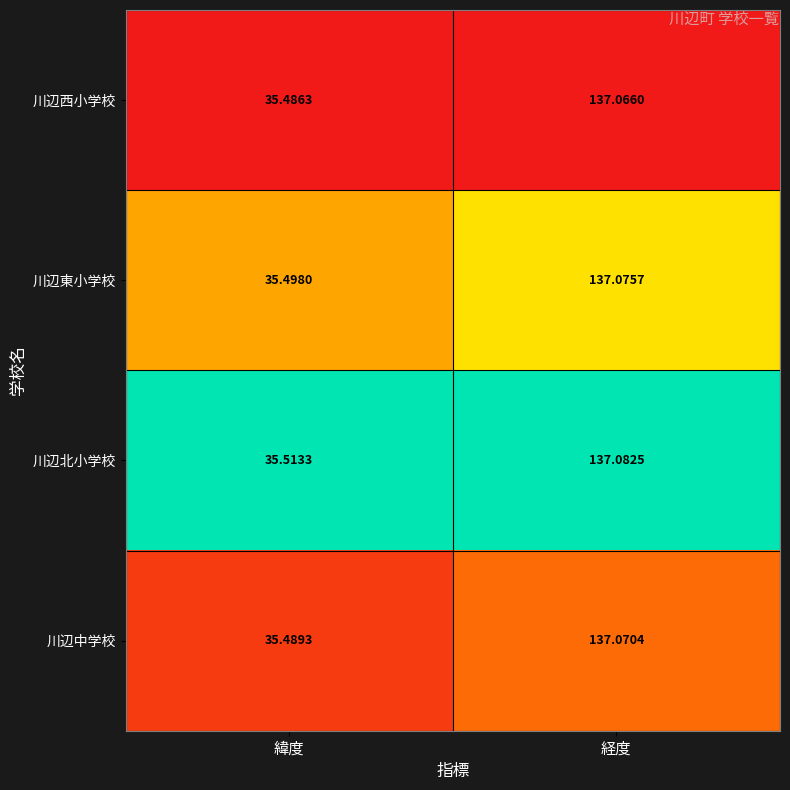

What is the greatest value displayed?

137.1